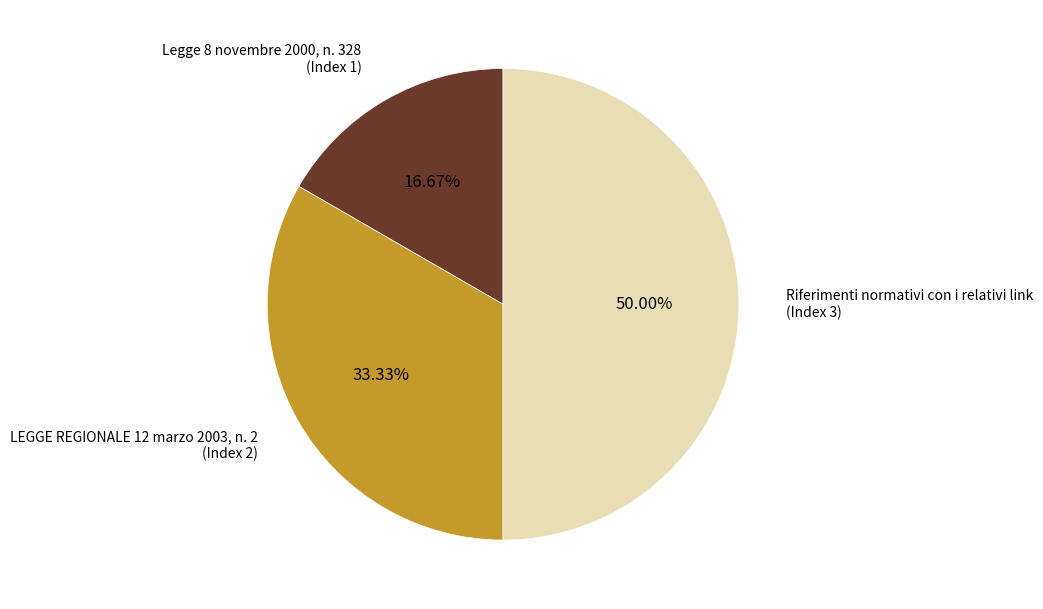

Combined, what portion of the pie is Legge 8 novembre 2000, n. 328 and LEGGE REGIONALE 12 marzo 2003, n. 2?

50.0%